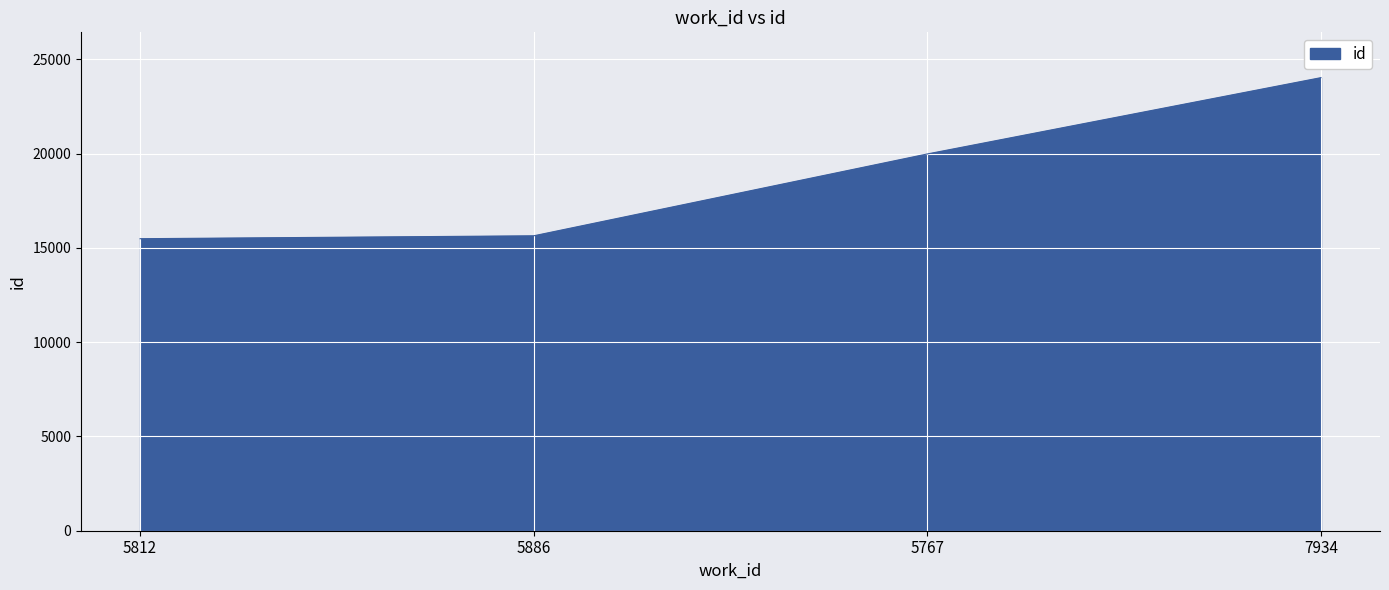

What is the difference between the values at 5886 and 7934?

8388